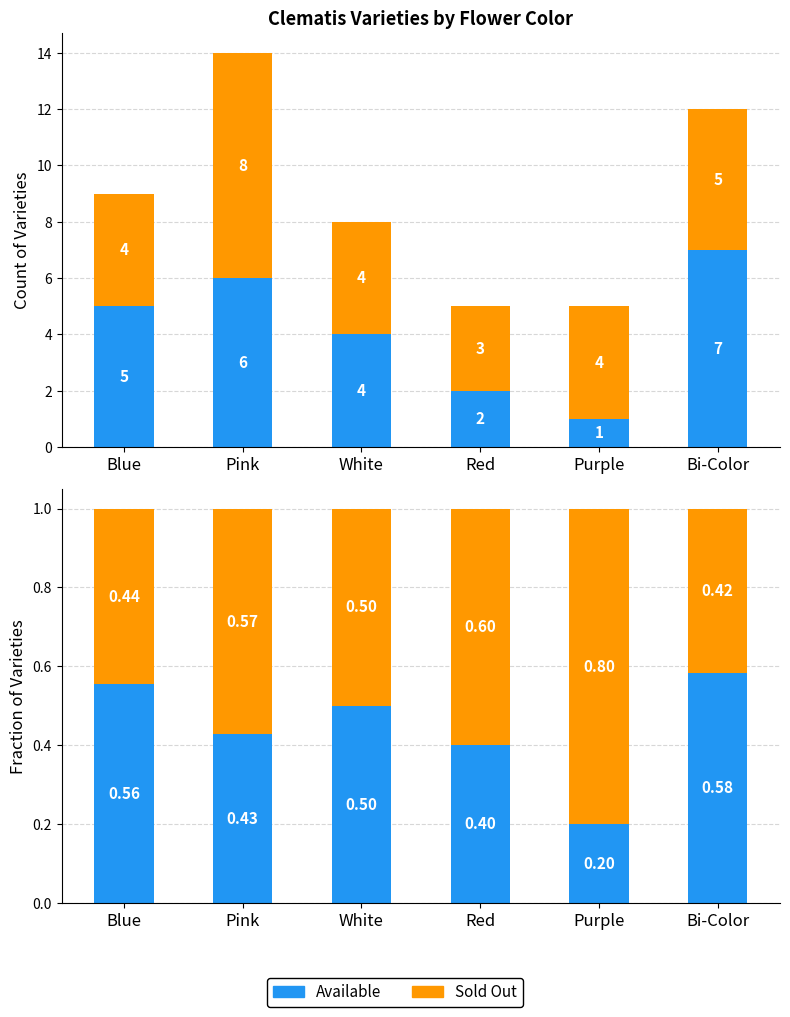

At how many categories does at least one series exceed 0?

6